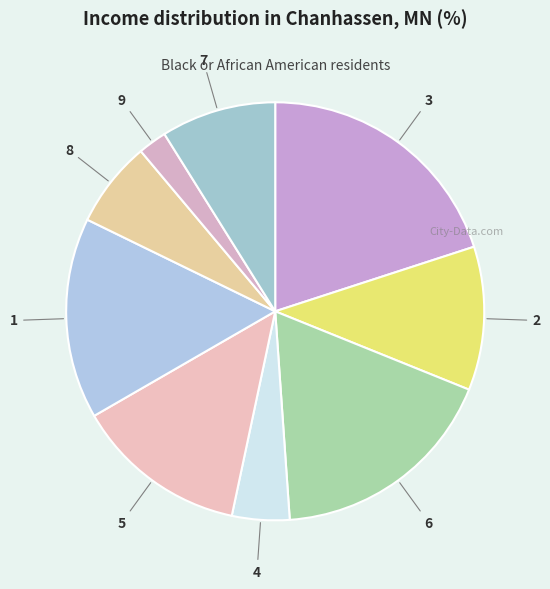

Count the number of slices in the pie.

9